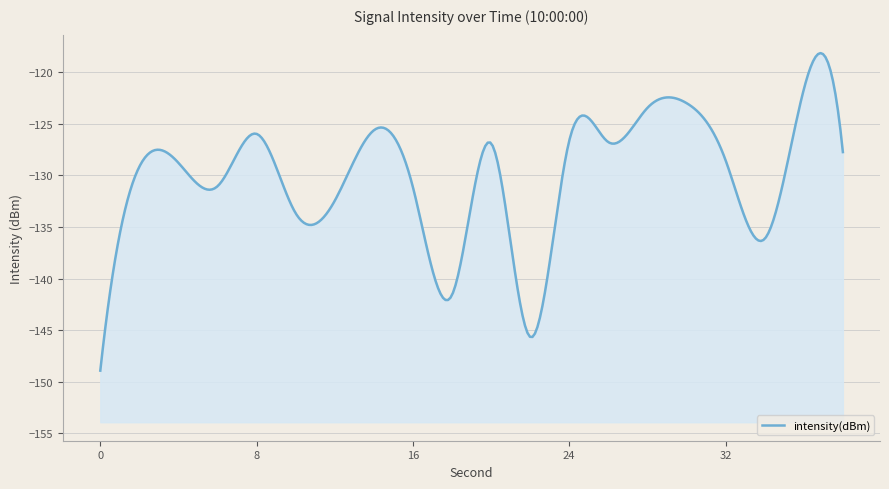

What is the change in value from 2 to 22?

-16.5